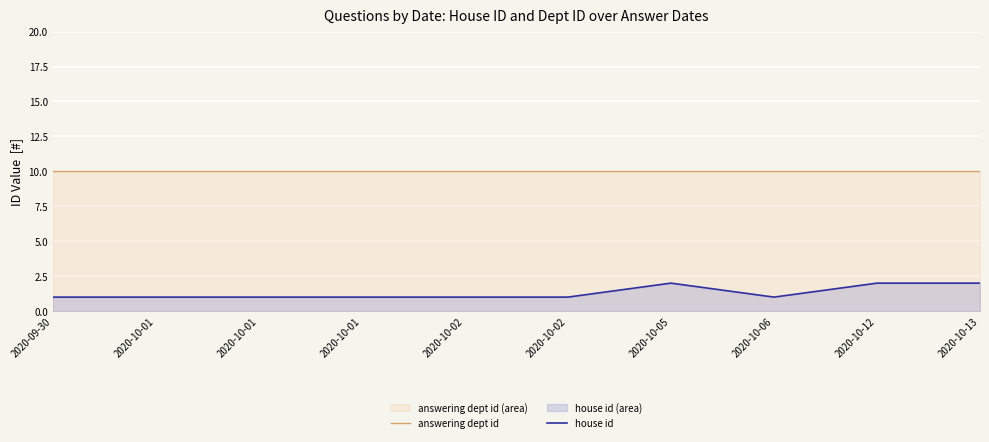

What is the value of the house id point at the 8th from the left?

1